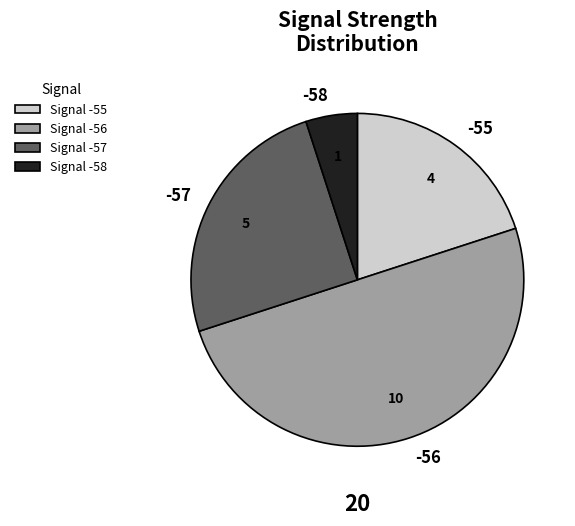

Is it true that -58 is 14% of the pie?

False